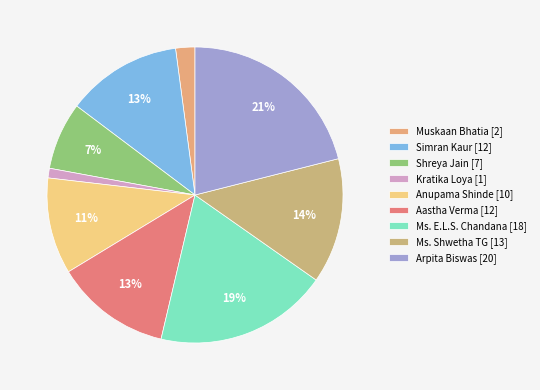

What percentage is the Simran Kaur slice, to the nearest percent?

13%